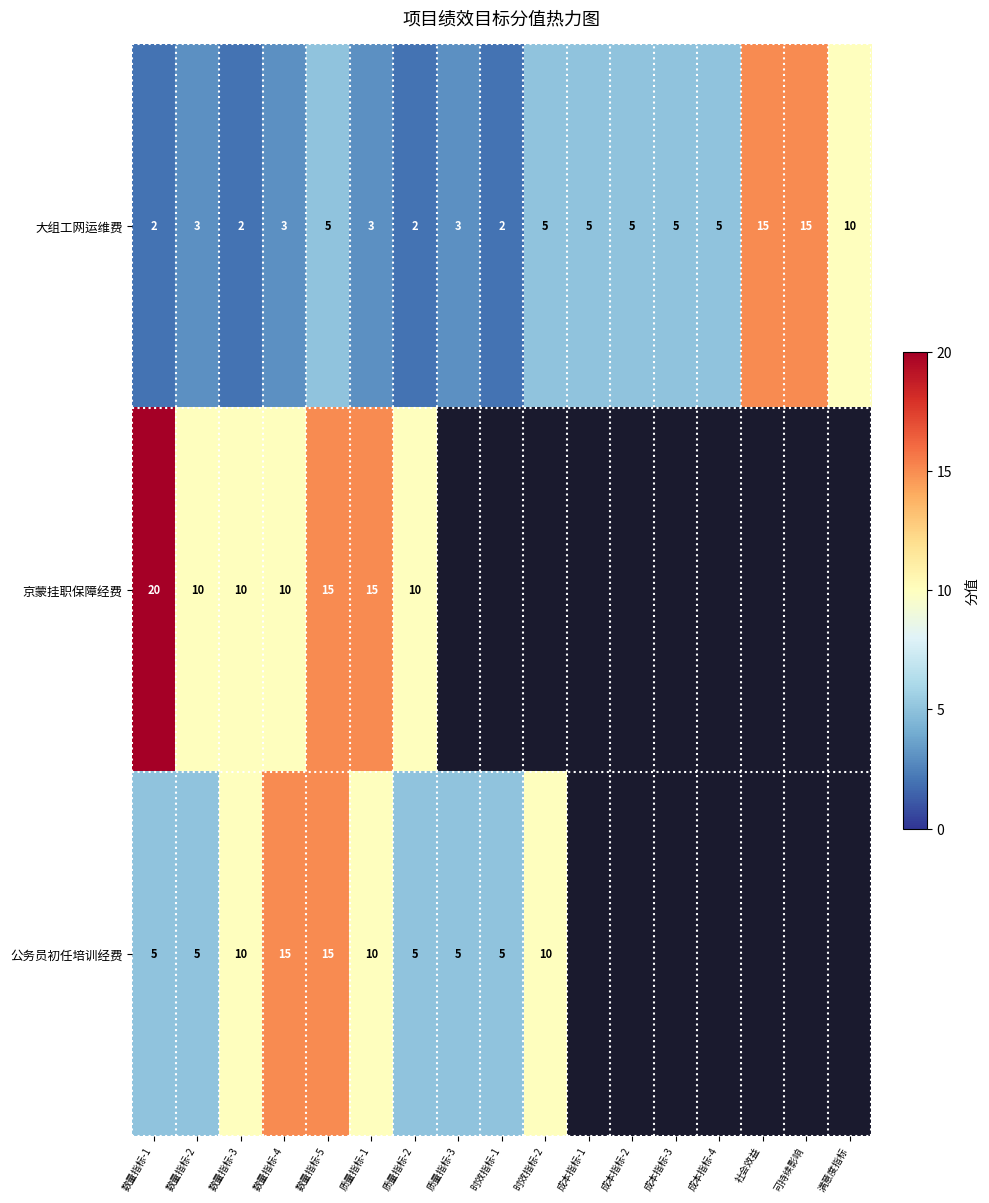

The 大组工网运维费 series shows 7 at 成本指标-3. True or false?

False